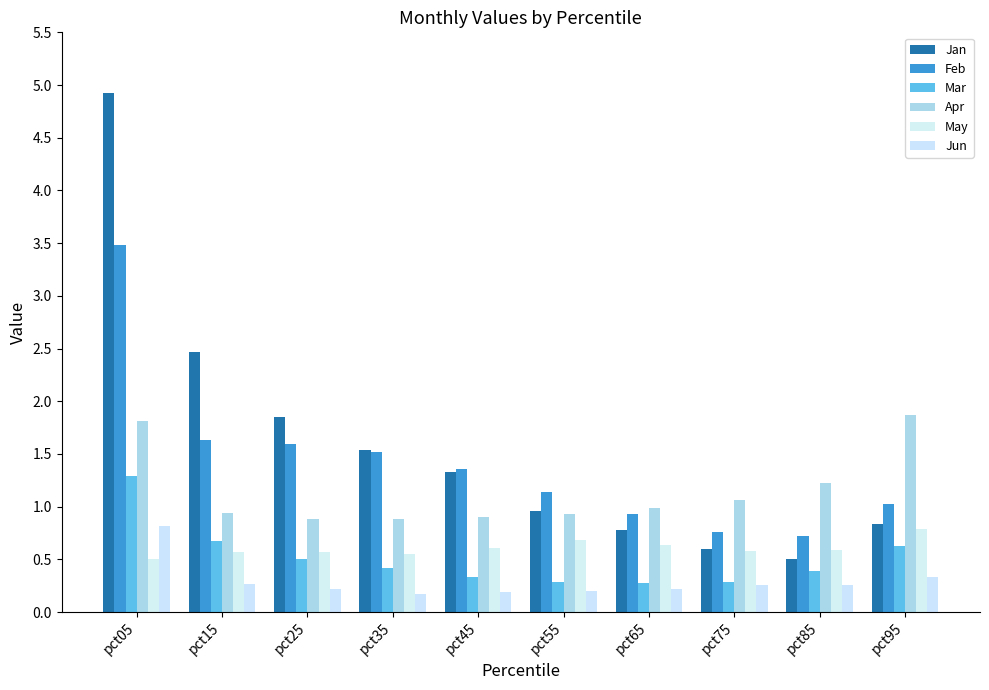

True or false: Mar has a value of 0.1 at pct25.

False